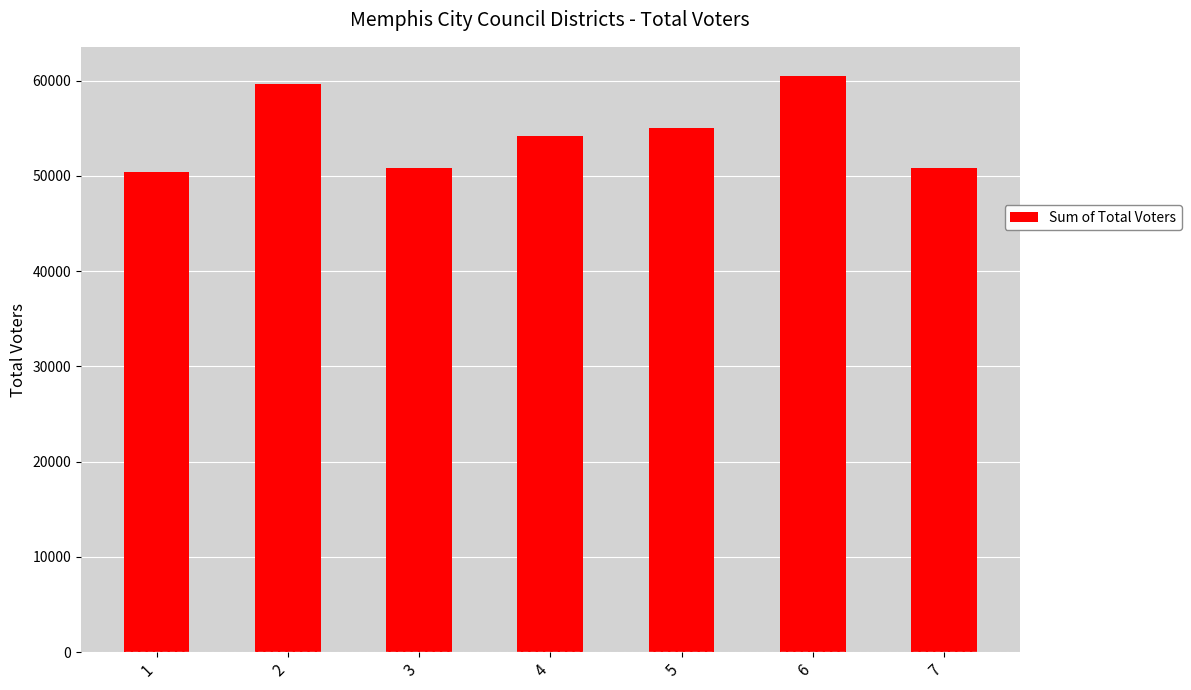

What is the average value?

54484